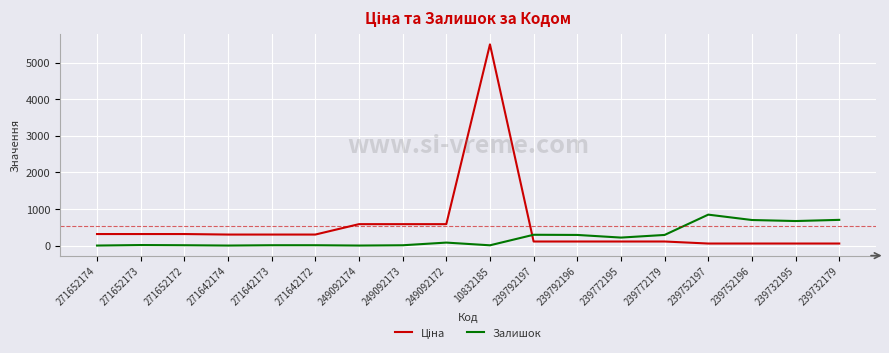

How many distinct data groups are displayed?

2